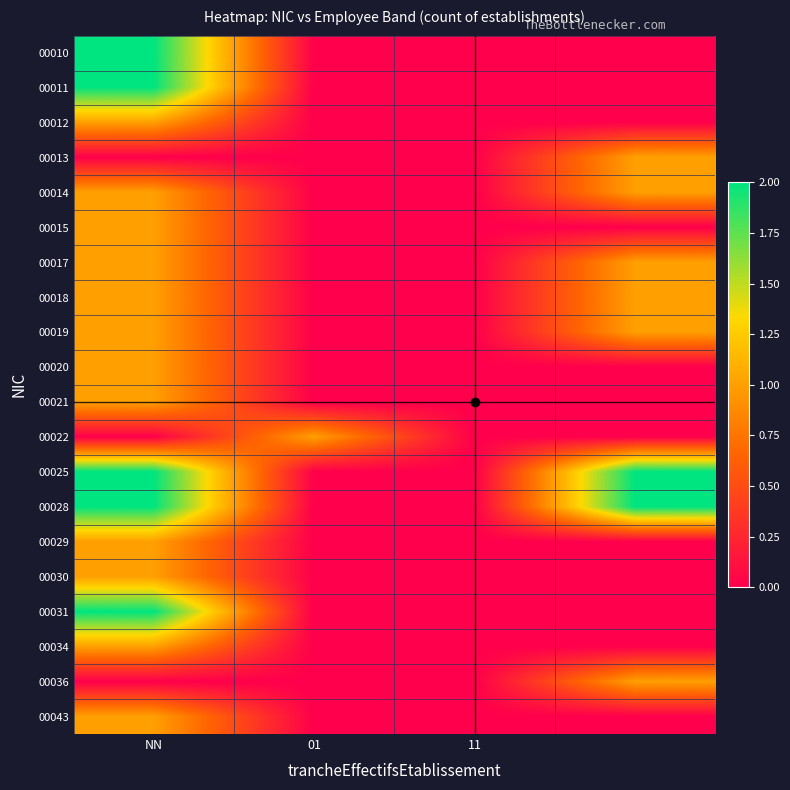

Reading left to right, extract all data points from this chart.

00010: 2	0	0	0
00011: 2	0	0	0
00012: 1	0	0	0
00013: 0	0	0	1
00014: 1	0	0	1
00015: 1	0	0	0
00017: 1	0	0	1
00018: 1	0	0	1
00019: 1	0	0	1
00020: 1	0	0	0
00021: 1	0	0	0
00022: 0	1	0	0
00025: 2	0	0	2
00028: 2	0	0	2
00029: 1	0	0	0
00030: 1	0	0	0
00031: 2	0	0	0
00034: 1	0	0	0
00036: 0	0	0	1
00043: 1	0	0	0